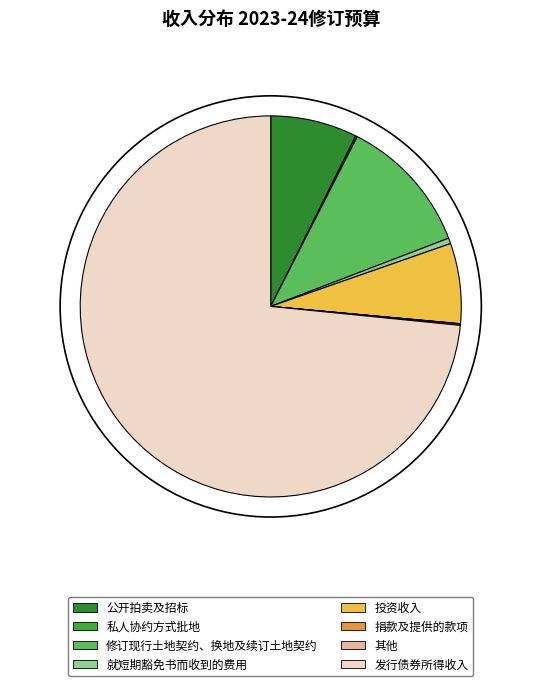

True or false: 公开拍卖及招标 accounts for 7% of the total.

True